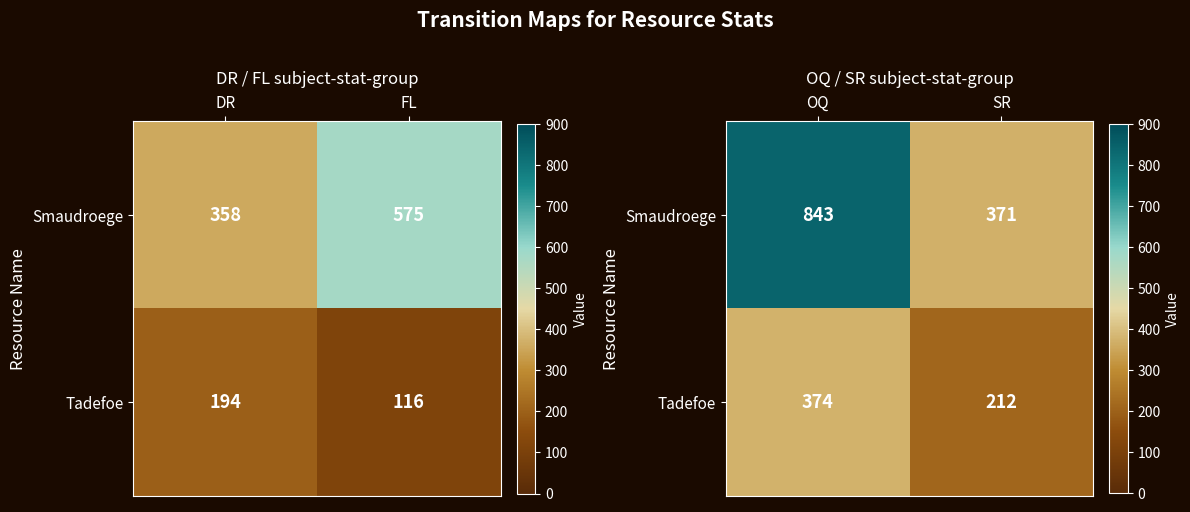

What is the greatest value displayed?

843